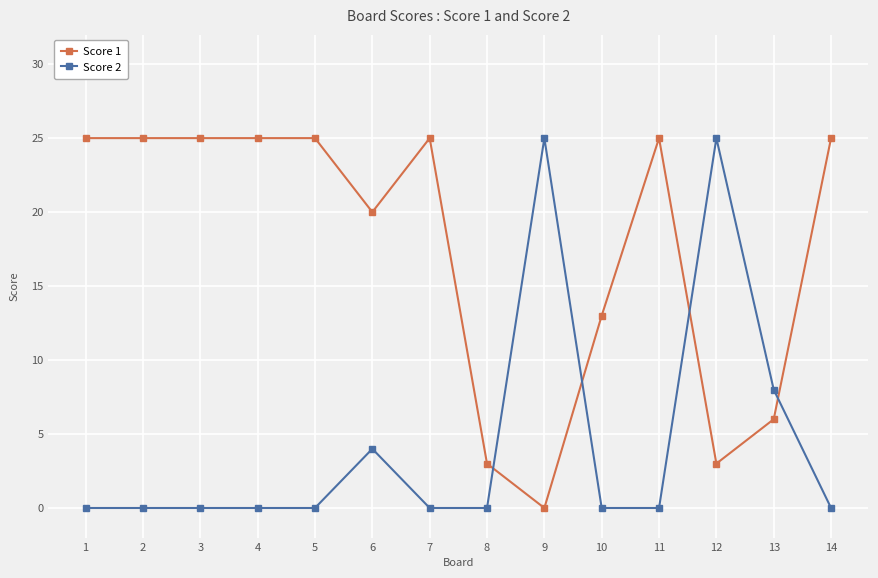

Where is Score 1 nearest to the value 12?

10